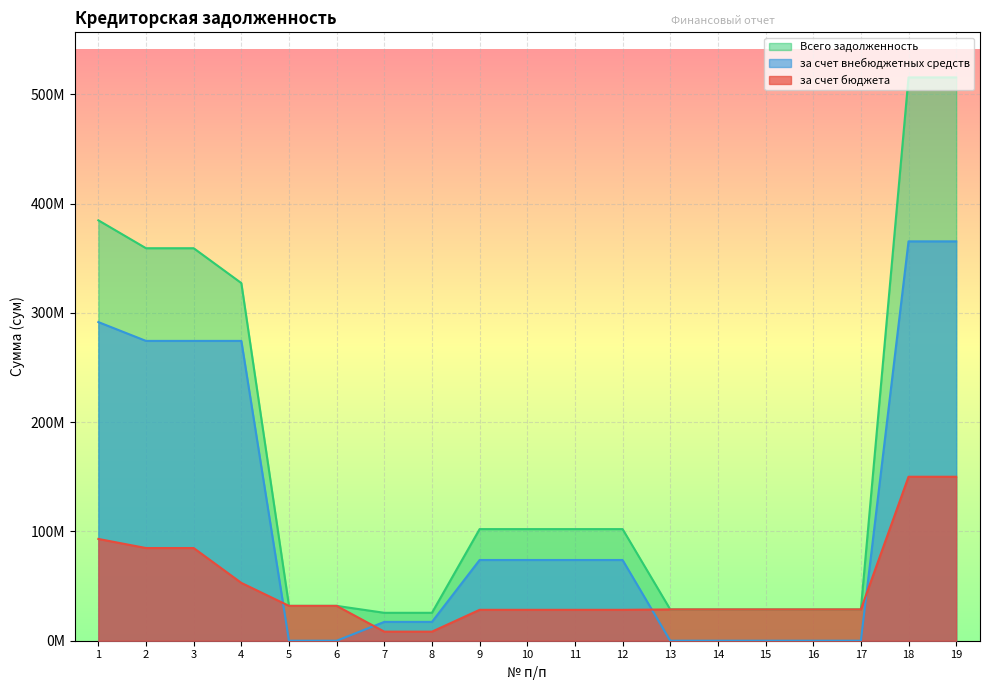

Between 6 and 13, which series saw the biggest shift?

за счет бюджета